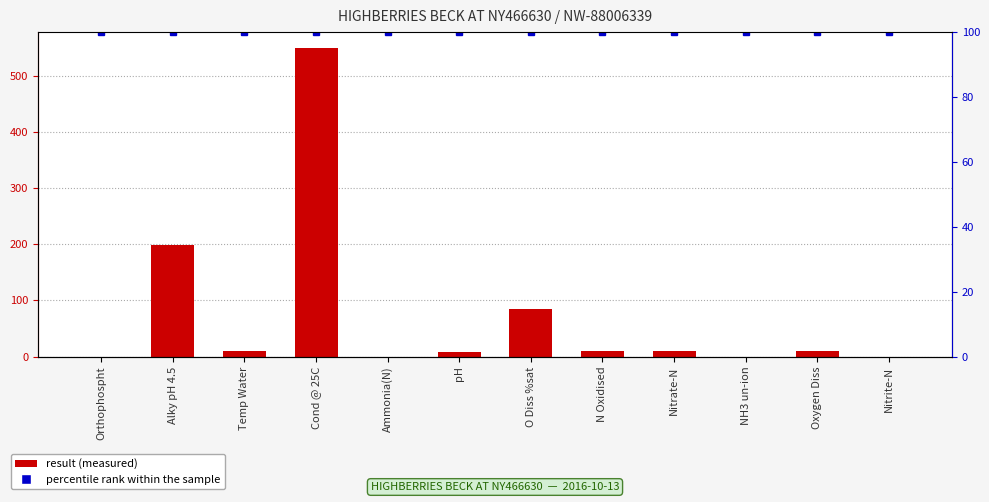

What is the difference between the second highest and minimum values?

199.0